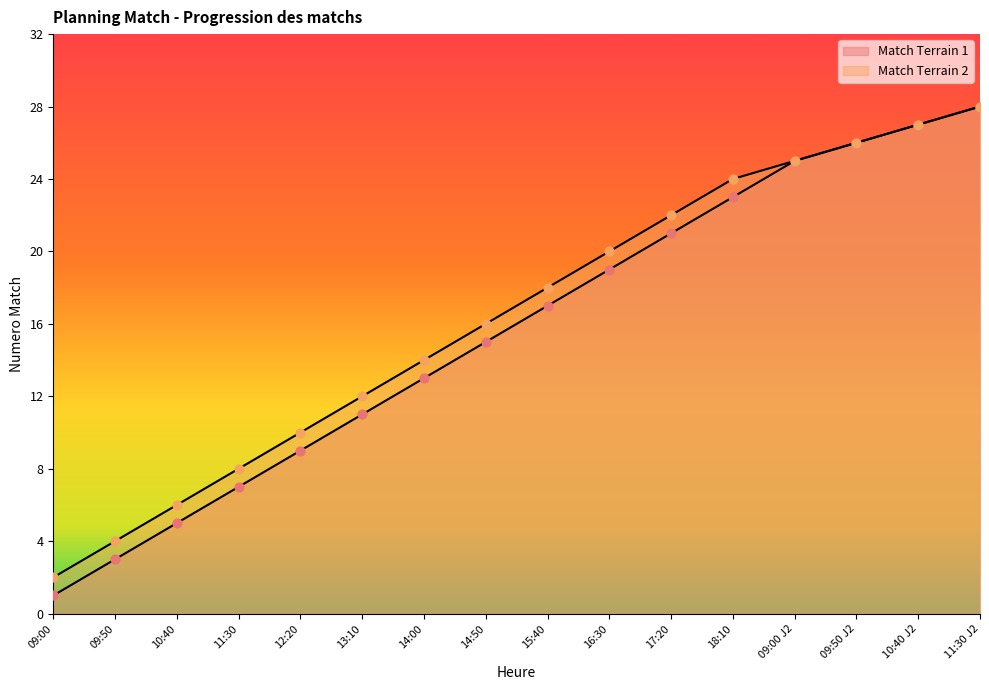

What are all the series names shown in the legend?

Match Terrain 1, Match Terrain 2